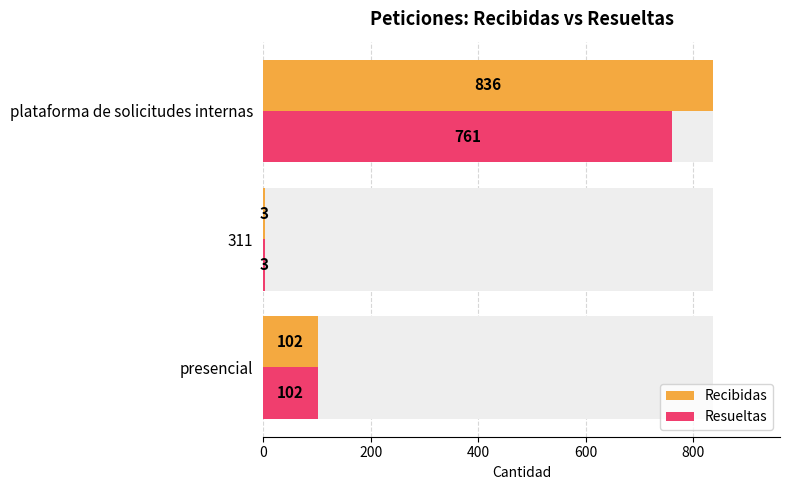

Which series has the largest range (max minus min)?

Recibidas